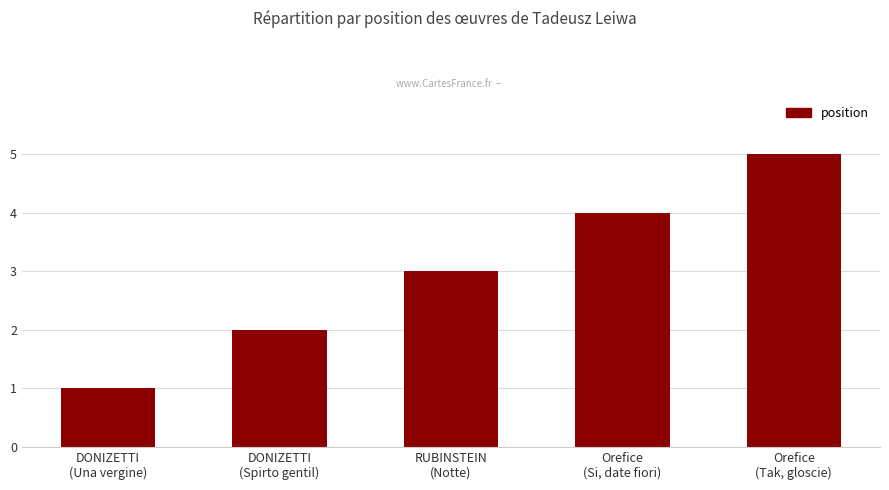

Which category has the lowest value across all series?

DONIZETTI
(Una vergine)